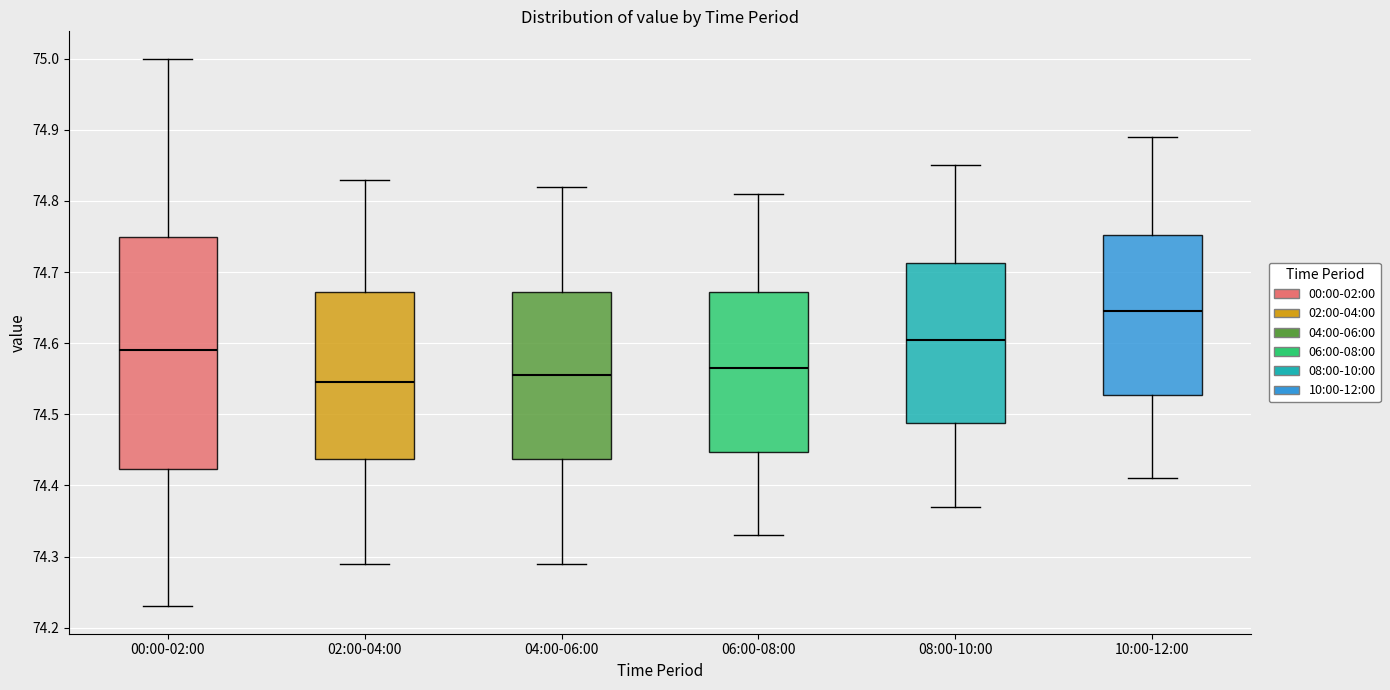

Comparing the boxes themselves (not the whiskers), which one is the tallest?

00:00-02:00